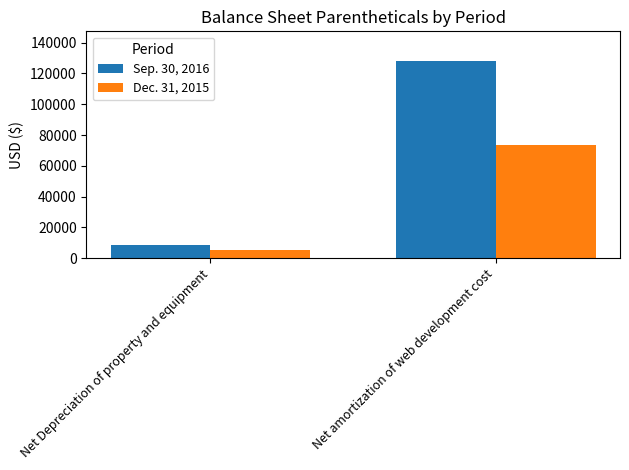

Is the value of Sep. 30, 2016 at Net amortization of web development cost greater than the value of Dec. 31, 2015 at Net Depreciation of property and equipment?

Yes